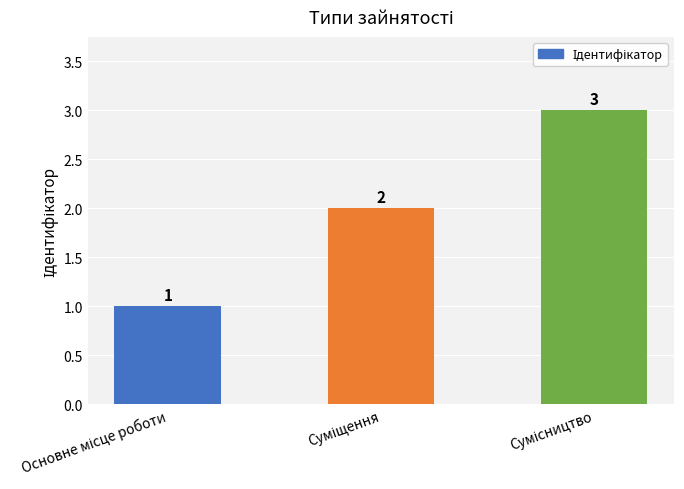

How many values are between 1 and 3?

3